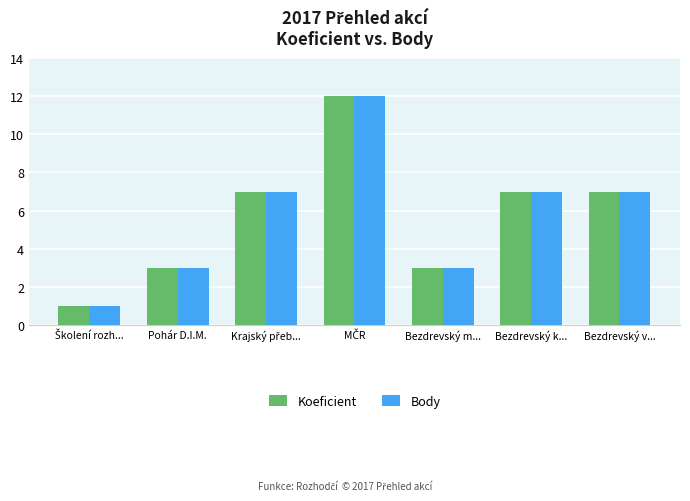

Is it true that Koeficient equals 3 at Bezdrevský m...?

True